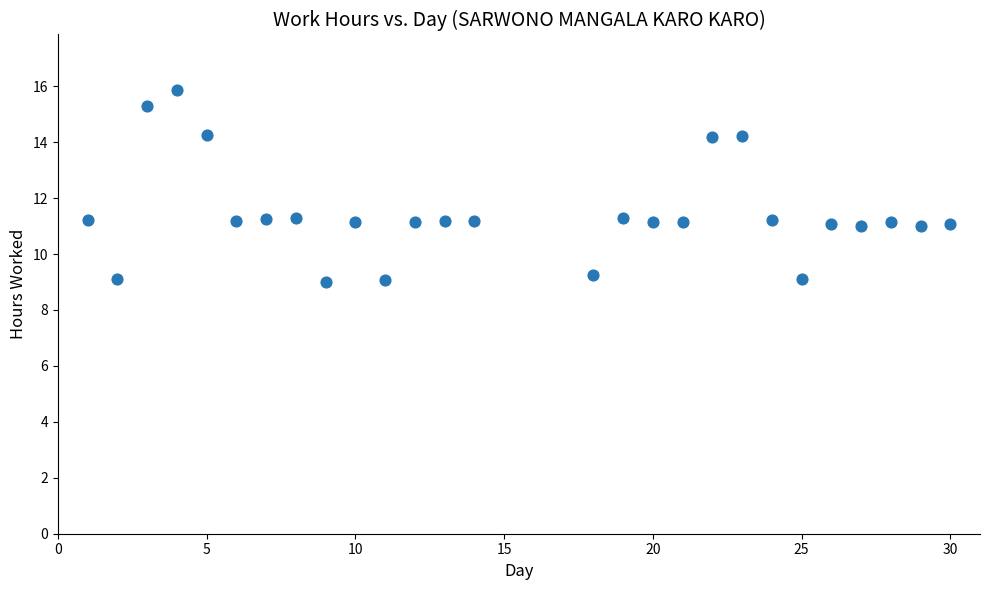

What is the range of X values (max minus min)?

29.0